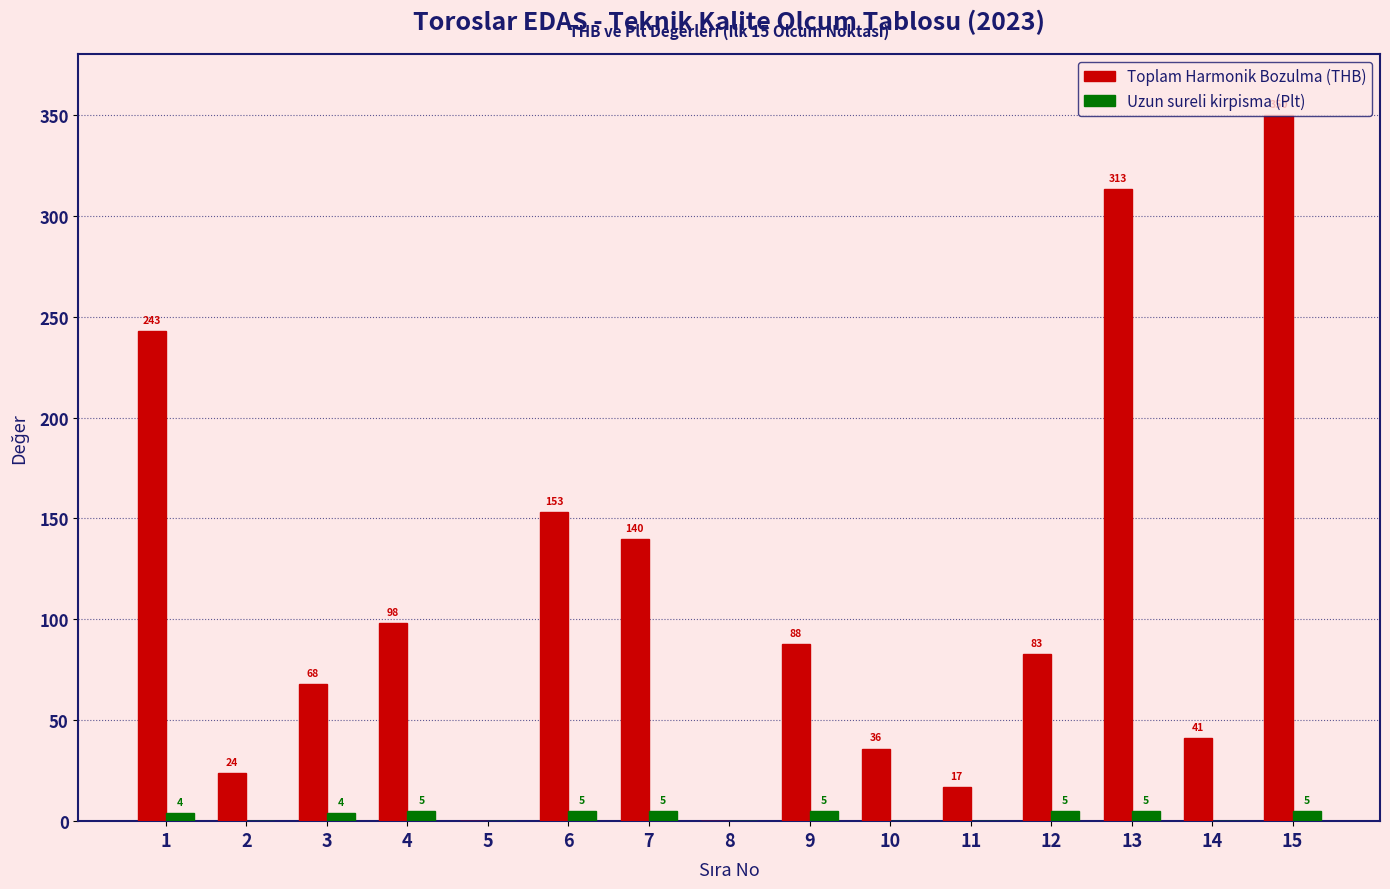

Is it true that Toplam Harmonik Bozulma (THB) equals 140 at 7?

True